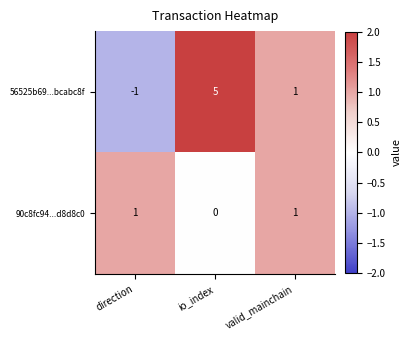

The 90c8fc94...d8d8c0 series shows 1 at valid_mainchain. True or false?

True